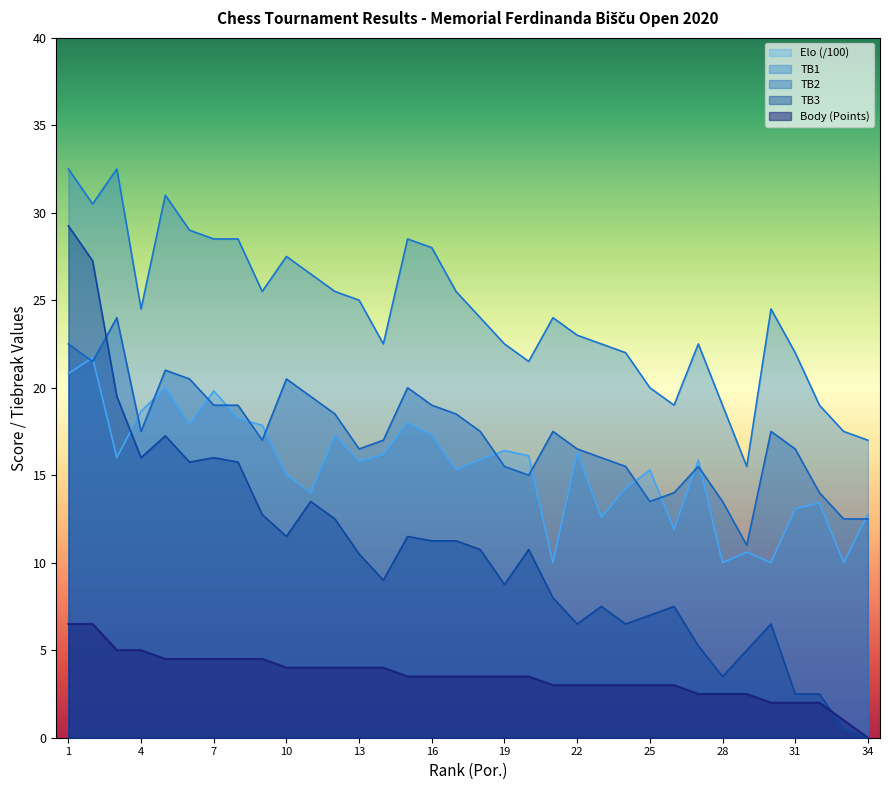

At how many categories does at least one series exceed 2?

34